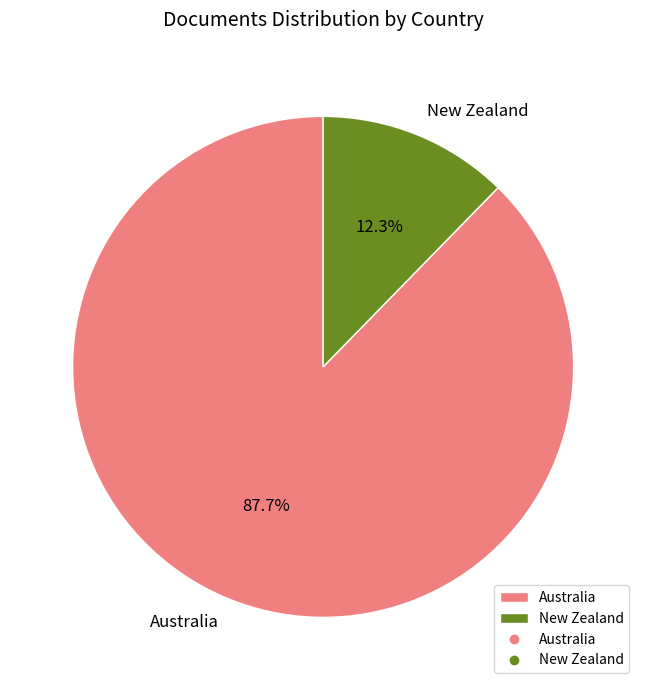

True or false: New Zealand accounts for 20% of the total.

False